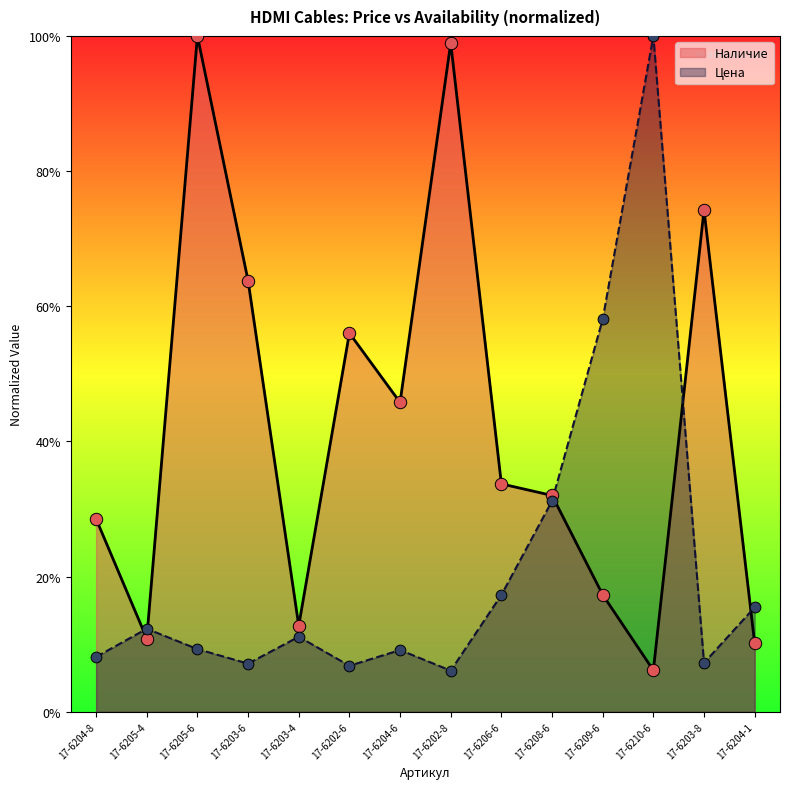

What is the total value across all series at 17-6208-6?

63.2